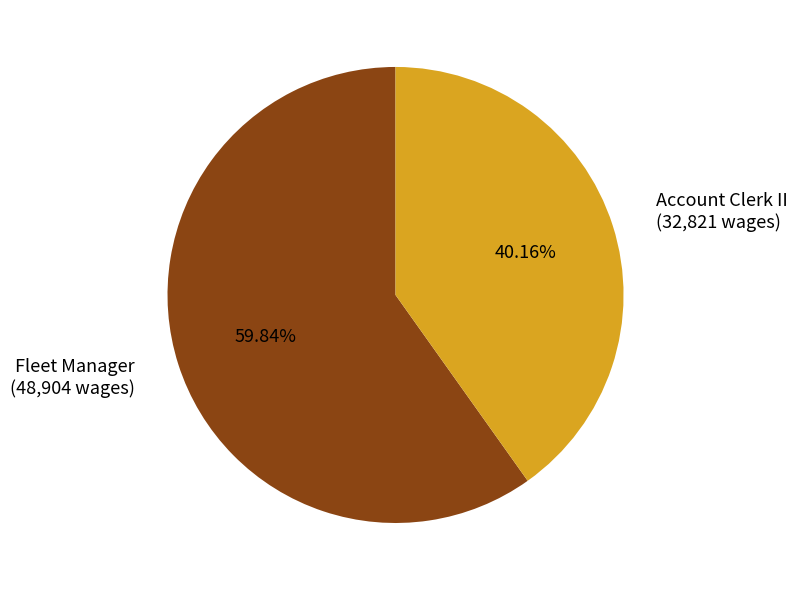

Count the number of slices in the pie.

2